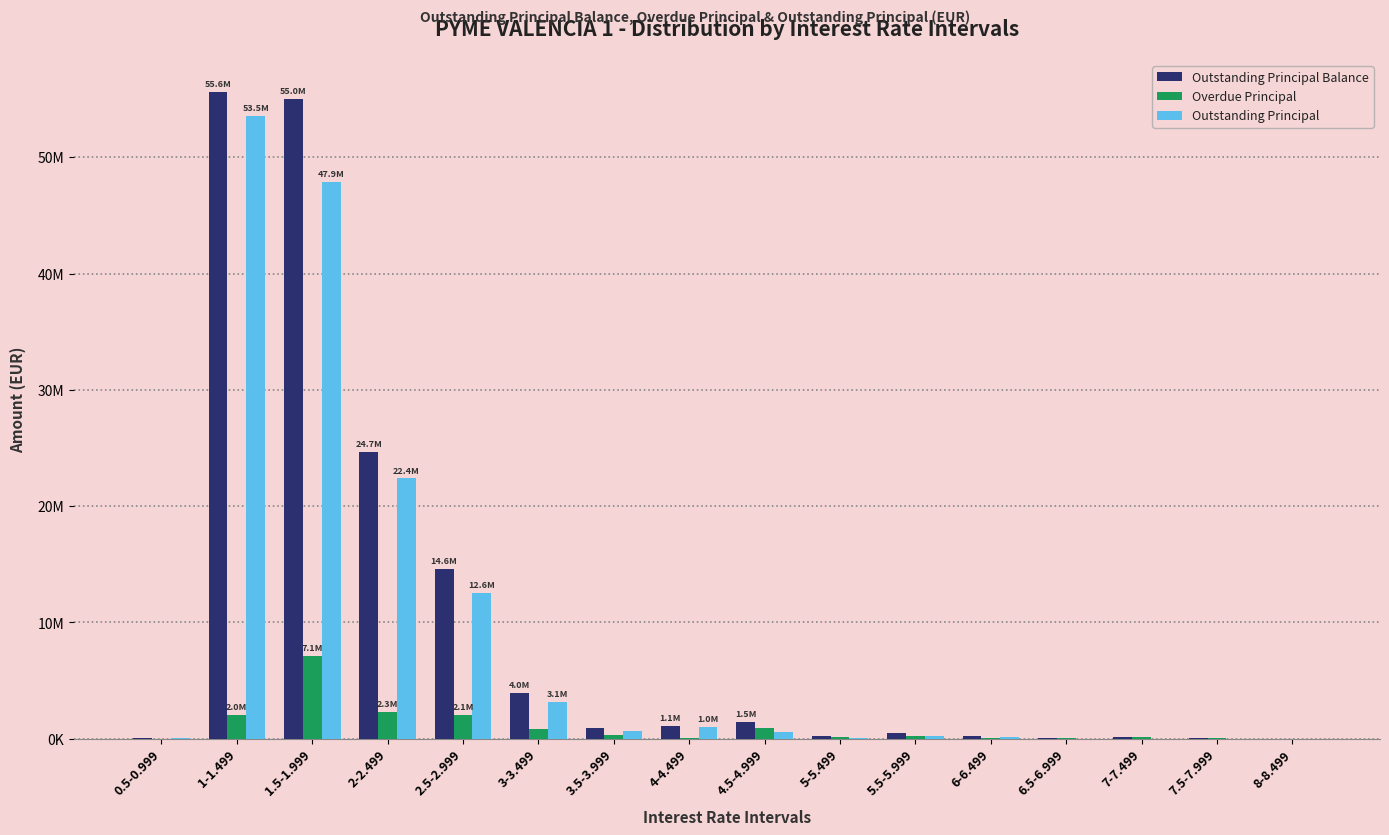

Does the chart contain stacked bars?

No